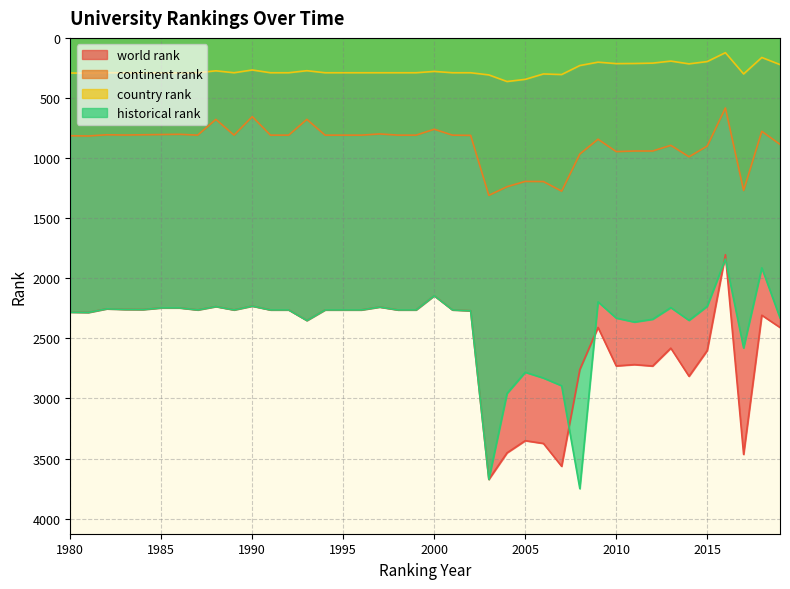

At how many categories does at least one series exceed 1316?

40